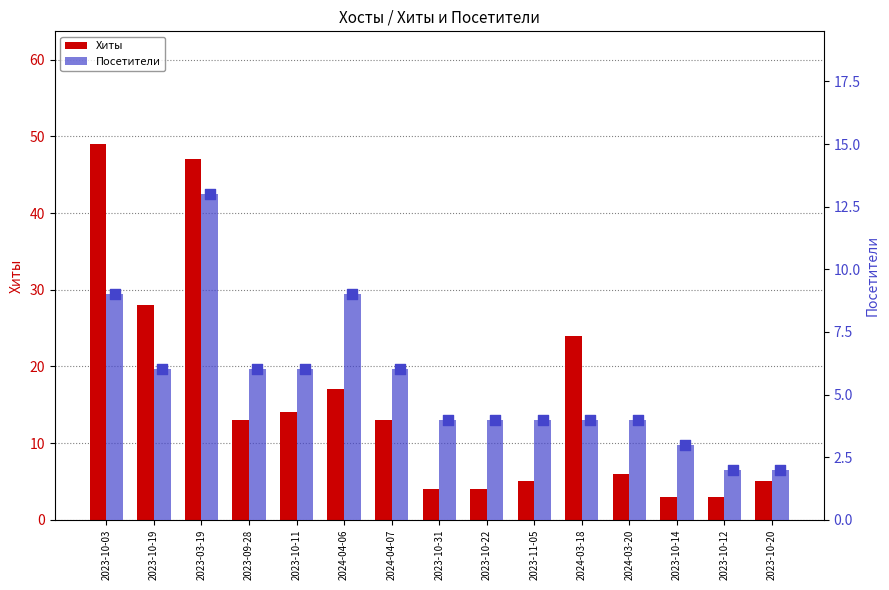

What are all the series names shown in the legend?

Хиты, Посетители